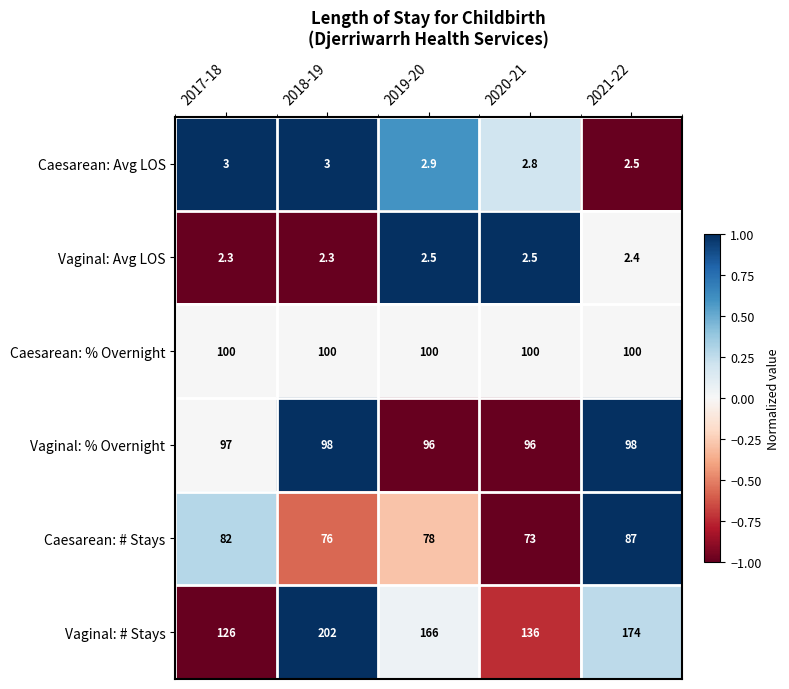

Between 2018-19 and 2019-20, which series saw the biggest shift?

Vaginal: # Stays